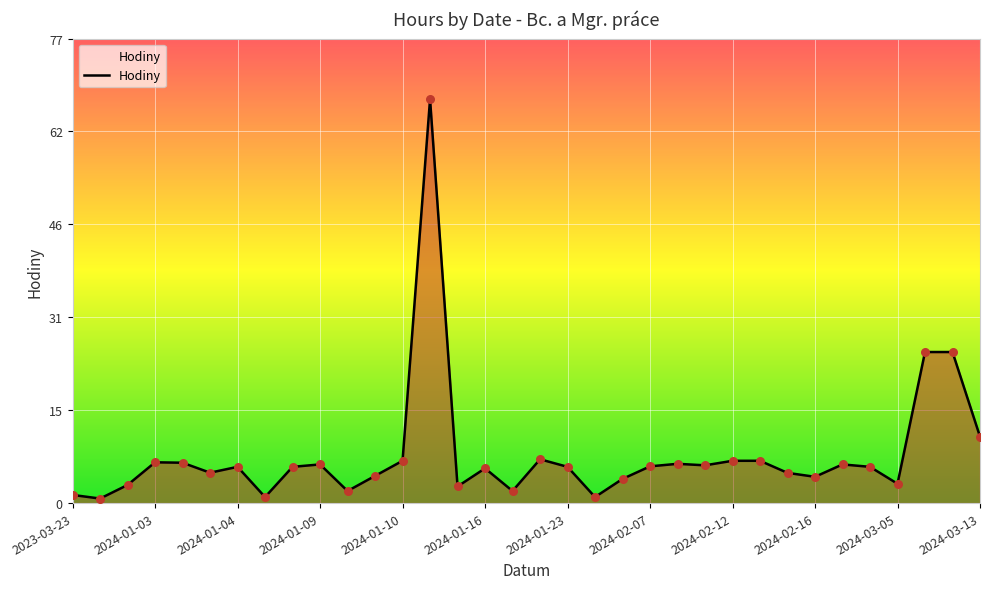

What is the difference between the maximum and minimum values?

66.1